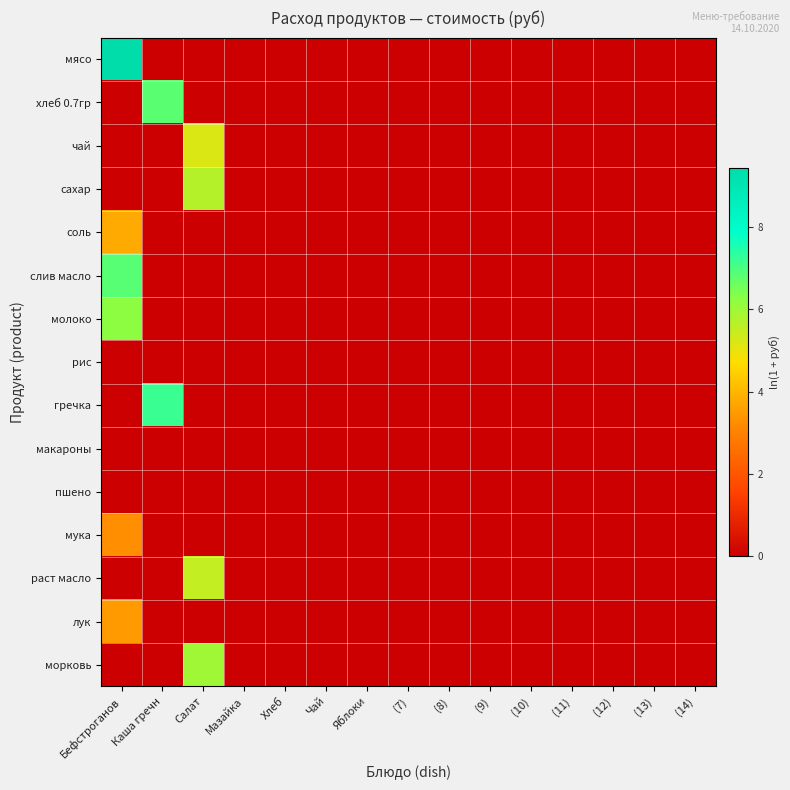

Reading left to right, what are all the values shown in this chart?

мясо: Бефстроганов=9.4	Каша гречн=0.0	Салат=0.0	Мазайка=0.0	Хлеб=0.0	Чай=0.0	Яблоки=0.0	(7)=0.0	(8)=0.0	(9)=0.0	(10)=0.0	(11)=0.0	(12)=0.0	(13)=0.0	(14)=0.0
хлеб 0.7гр: Бефстроганов=0.0	Каша гречн=6.8	Салат=0.0	Мазайка=0.0	Хлеб=0.0	Чай=0.0	Яблоки=0.0	(7)=0.0	(8)=0.0	(9)=0.0	(10)=0.0	(11)=0.0	(12)=0.0	(13)=0.0	(14)=0.0
чай: Бефстроганов=0.0	Каша гречн=0.0	Салат=5.2	Мазайка=0.0	Хлеб=0.0	Чай=0.0	Яблоки=0.0	(7)=0.0	(8)=0.0	(9)=0.0	(10)=0.0	(11)=0.0	(12)=0.0	(13)=0.0	(14)=0.0
сахар: Бефстроганов=0.0	Каша гречн=0.0	Салат=5.7	Мазайка=0.0	Хлеб=0.0	Чай=0.0	Яблоки=0.0	(7)=0.0	(8)=0.0	(9)=0.0	(10)=0.0	(11)=0.0	(12)=0.0	(13)=0.0	(14)=0.0
соль: Бефстроганов=3.8	Каша гречн=0.0	Салат=0.0	Мазайка=0.0	Хлеб=0.0	Чай=0.0	Яблоки=0.0	(7)=0.0	(8)=0.0	(9)=0.0	(10)=0.0	(11)=0.0	(12)=0.0	(13)=0.0	(14)=0.0
слив масло: Бефстроганов=6.9	Каша гречн=0.0	Салат=0.0	Мазайка=0.0	Хлеб=0.0	Чай=0.0	Яблоки=0.0	(7)=0.0	(8)=0.0	(9)=0.0	(10)=0.0	(11)=0.0	(12)=0.0	(13)=0.0	(14)=0.0
молоко: Бефстроганов=6.2	Каша гречн=0.0	Салат=0.0	Мазайка=0.0	Хлеб=0.0	Чай=0.0	Яблоки=0.0	(7)=0.0	(8)=0.0	(9)=0.0	(10)=0.0	(11)=0.0	(12)=0.0	(13)=0.0	(14)=0.0
рис: Бефстроганов=0.0	Каша гречн=0.0	Салат=0.0	Мазайка=0.0	Хлеб=0.0	Чай=0.0	Яблоки=0.0	(7)=0.0	(8)=0.0	(9)=0.0	(10)=0.0	(11)=0.0	(12)=0.0	(13)=0.0	(14)=0.0
гречка: Бефстроганов=0.0	Каша гречн=7.2	Салат=0.0	Мазайка=0.0	Хлеб=0.0	Чай=0.0	Яблоки=0.0	(7)=0.0	(8)=0.0	(9)=0.0	(10)=0.0	(11)=0.0	(12)=0.0	(13)=0.0	(14)=0.0
макароны: Бефстроганов=0.0	Каша гречн=0.0	Салат=0.0	Мазайка=0.0	Хлеб=0.0	Чай=0.0	Яблоки=0.0	(7)=0.0	(8)=0.0	(9)=0.0	(10)=0.0	(11)=0.0	(12)=0.0	(13)=0.0	(14)=0.0
пшено: Бефстроганов=0.0	Каша гречн=0.0	Салат=0.0	Мазайка=0.0	Хлеб=0.0	Чай=0.0	Яблоки=0.0	(7)=0.0	(8)=0.0	(9)=0.0	(10)=0.0	(11)=0.0	(12)=0.0	(13)=0.0	(14)=0.0
мука: Бефстроганов=3.3	Каша гречн=0.0	Салат=0.0	Мазайка=0.0	Хлеб=0.0	Чай=0.0	Яблоки=0.0	(7)=0.0	(8)=0.0	(9)=0.0	(10)=0.0	(11)=0.0	(12)=0.0	(13)=0.0	(14)=0.0
раст масло: Бефстроганов=0.0	Каша гречн=0.0	Салат=5.5	Мазайка=0.0	Хлеб=0.0	Чай=0.0	Яблоки=0.0	(7)=0.0	(8)=0.0	(9)=0.0	(10)=0.0	(11)=0.0	(12)=0.0	(13)=0.0	(14)=0.0
лук: Бефстроганов=3.5	Каша гречн=0.0	Салат=0.0	Мазайка=0.0	Хлеб=0.0	Чай=0.0	Яблоки=0.0	(7)=0.0	(8)=0.0	(9)=0.0	(10)=0.0	(11)=0.0	(12)=0.0	(13)=0.0	(14)=0.0
морковь: Бефстроганов=0.0	Каша гречн=0.0	Салат=6.0	Мазайка=0.0	Хлеб=0.0	Чай=0.0	Яблоки=0.0	(7)=0.0	(8)=0.0	(9)=0.0	(10)=0.0	(11)=0.0	(12)=0.0	(13)=0.0	(14)=0.0